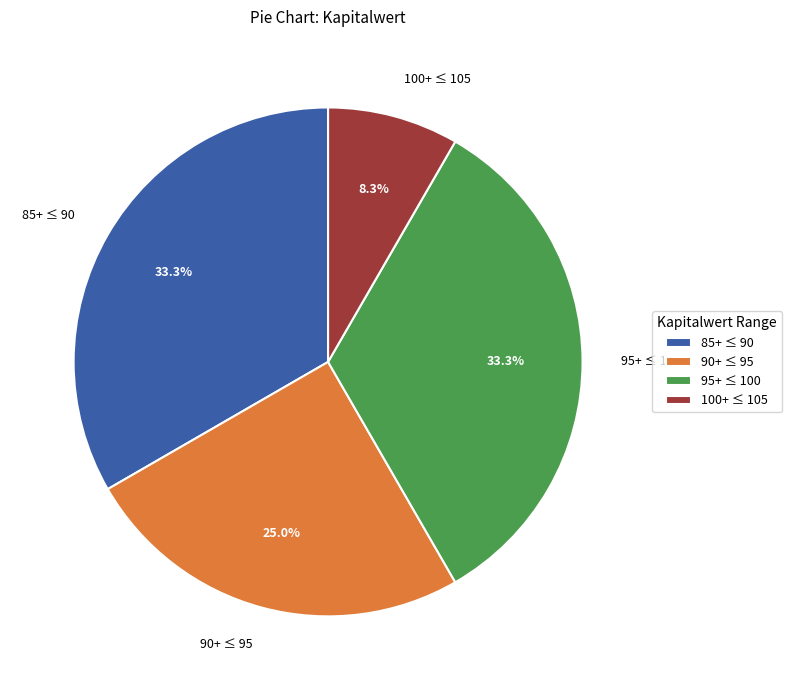

Do 85+ ≤ 90 and 100+ ≤ 105 together represent more than half of the pie?

No